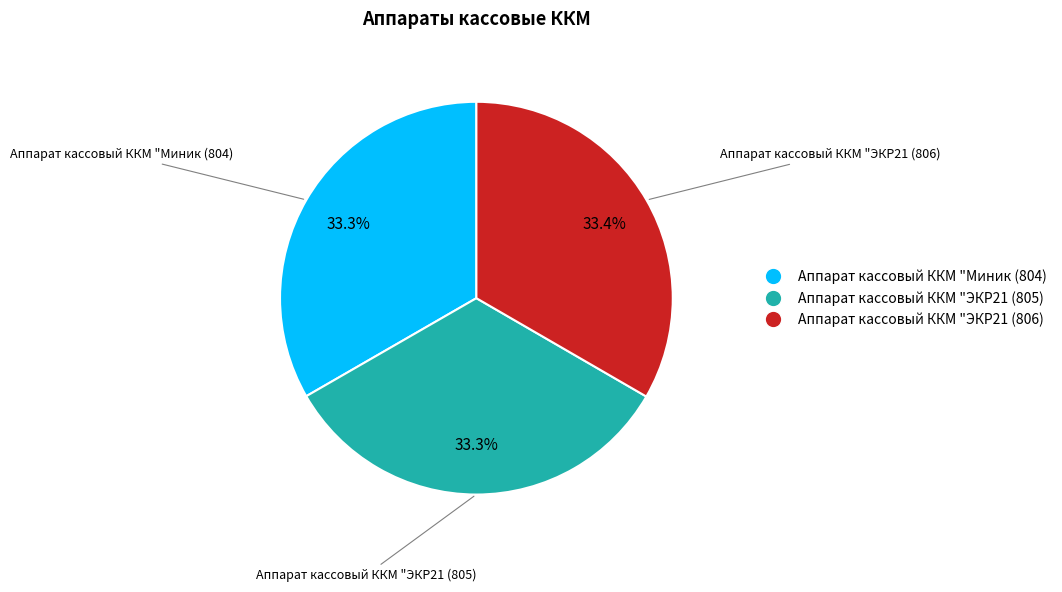

Does any single category account for the majority?

No